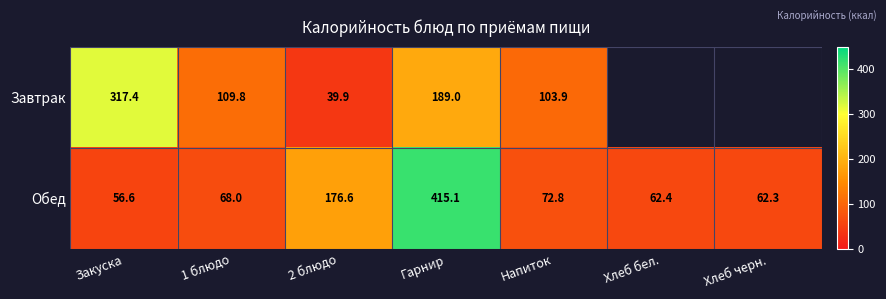

At 1 блюдо, list the series in order from smallest to largest.

Обед, Завтрак